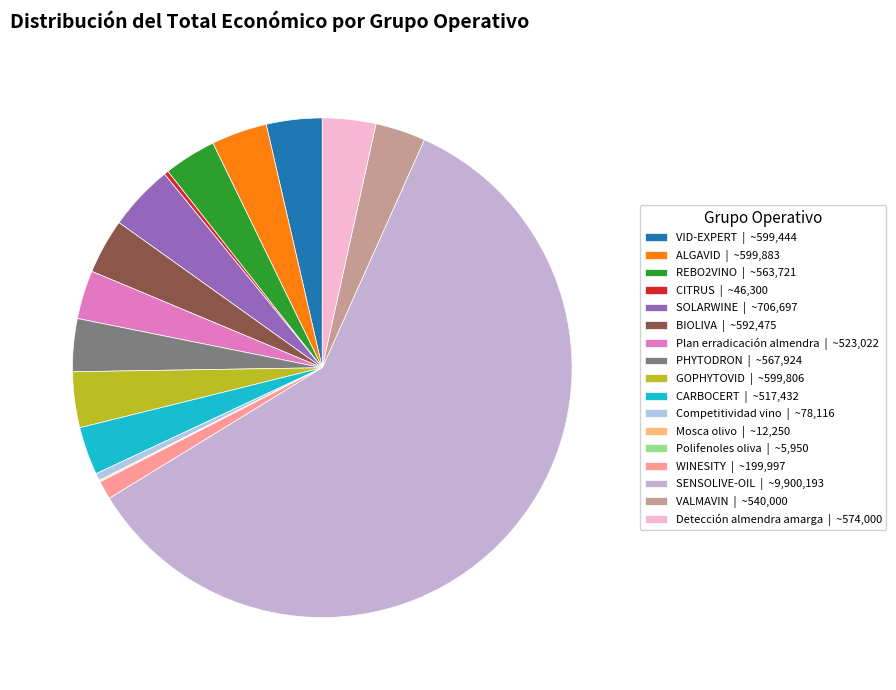

Which slice is the smallest?

Polifenoles oliva